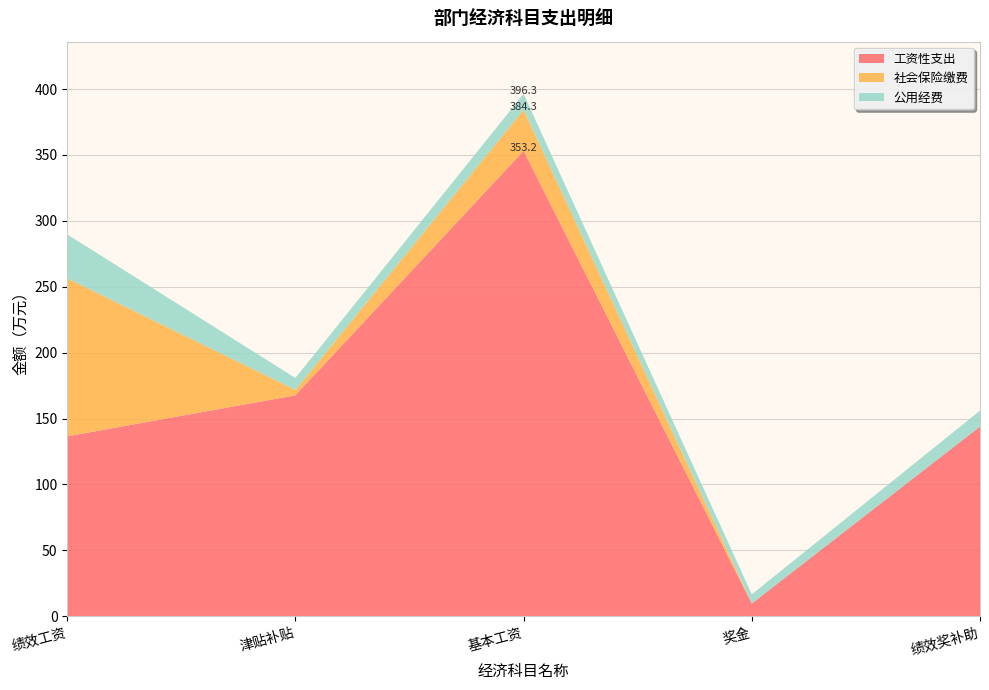

Reading left to right, what are all the values shown in this chart?

工资性支出: 136.5	167.6	353.2	9.7	144.0
社会保险缴费: 119.8	4.2	31.2	0.0	0.0
公用经费: 33.4	9.0	12.0	7.0	12.0